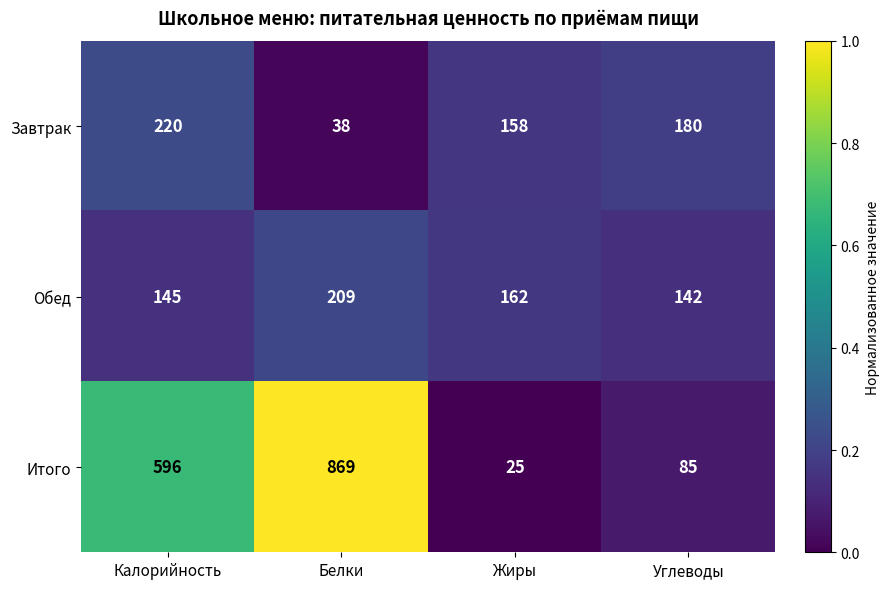

What is the maximum value shown in the chart?

869